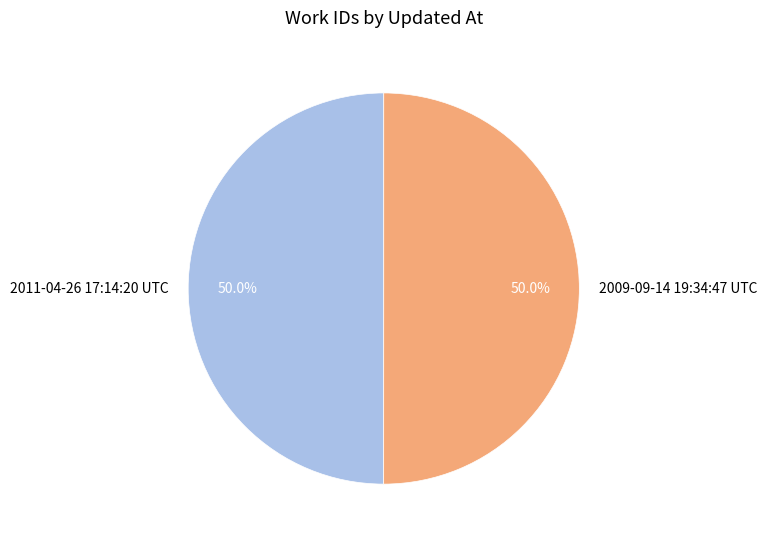

True or false: 2009-09-14 19:34:47 UTC accounts for 58% of the total.

False